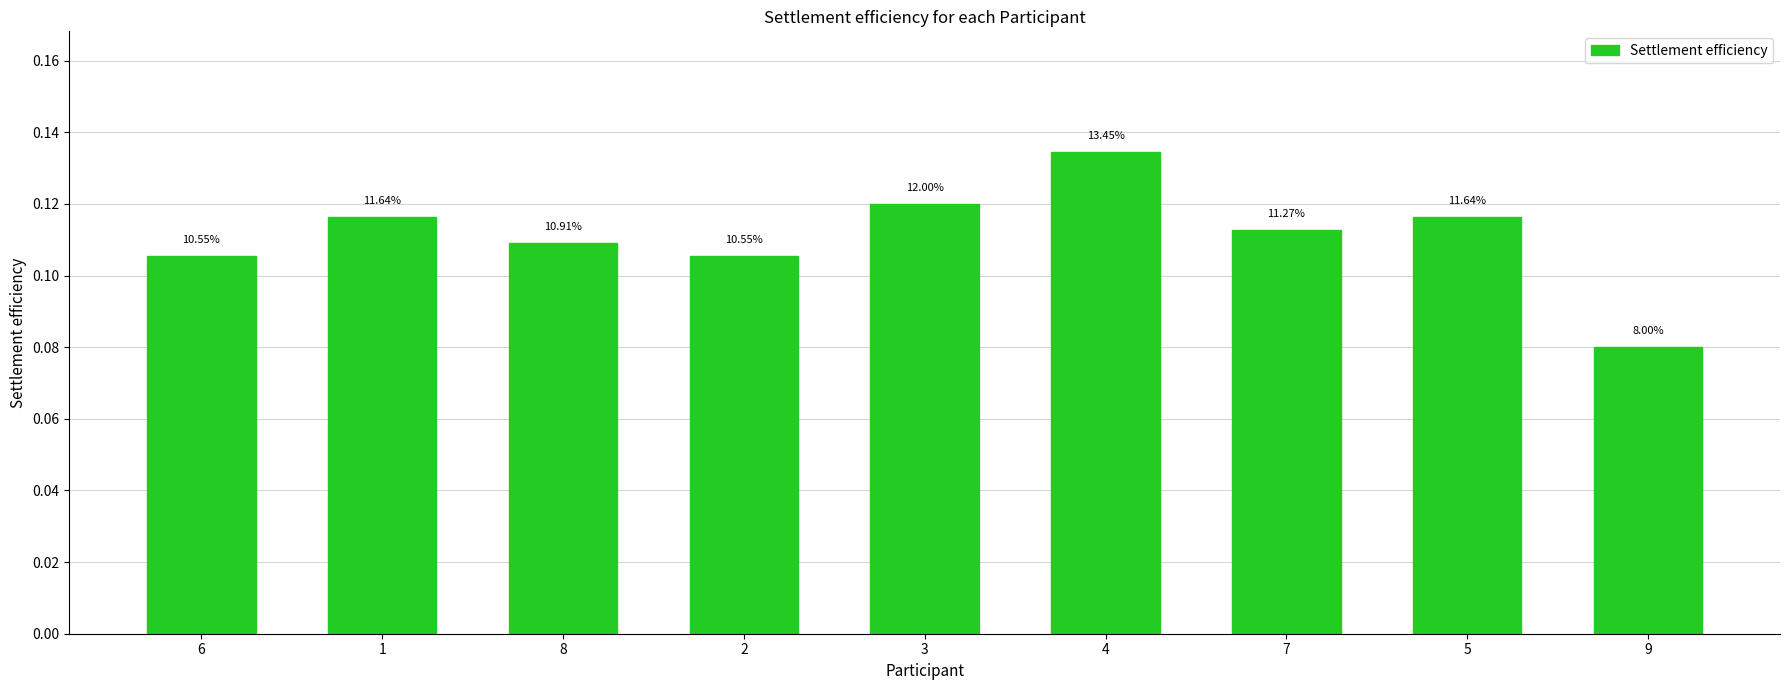

True or false: the data shows 0.1 at 4.

False